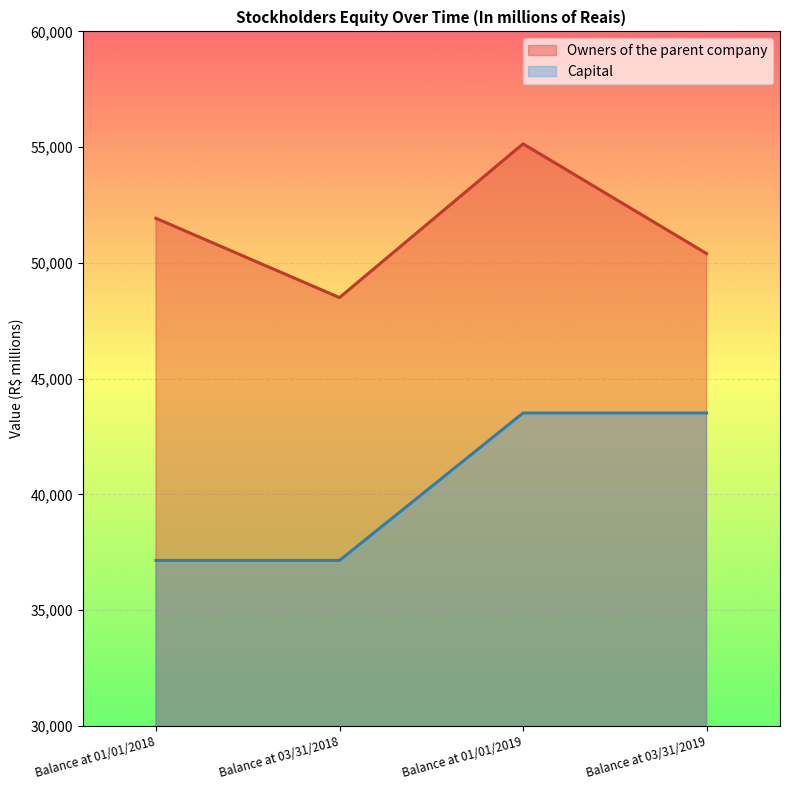

How many lines are shown in the chart?

2